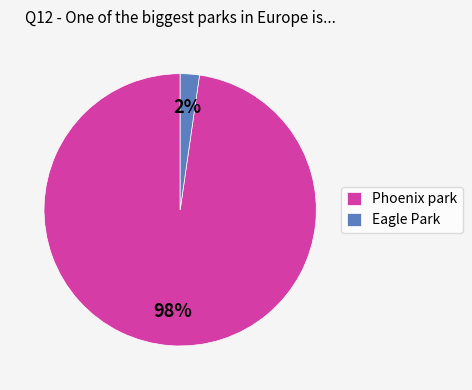

Is it true that Phoenix park is 98% of the pie?

True